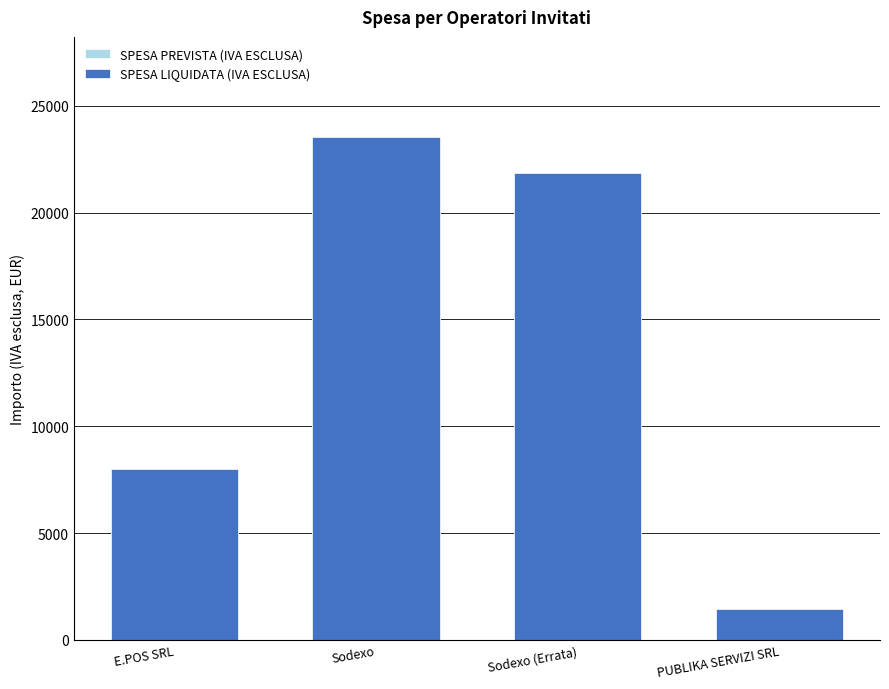

What are all the series names shown in the legend?

SPESA PREVISTA (IVA ESCLUSA), SPESA LIQUIDATA (IVA ESCLUSA)